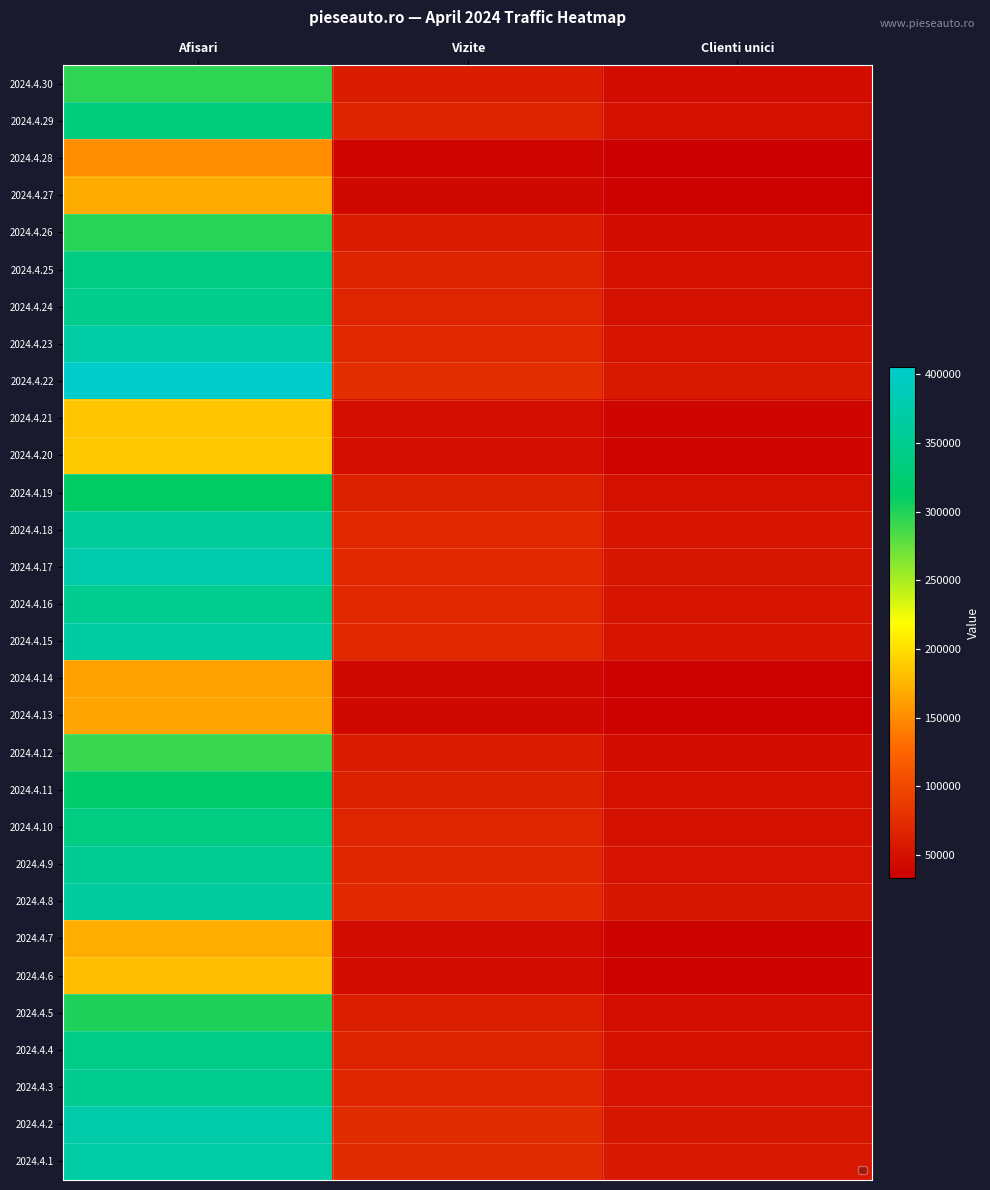

List the series in order of their peak value, lowest first.

2024.4.28, 2024.4.14, 2024.4.13, 2024.4.27, 2024.4.7, 2024.4.6, 2024.4.21, 2024.4.20, 2024.4.12, 2024.4.30, 2024.4.26, 2024.4.5, 2024.4.19, 2024.4.11, 2024.4.29, 2024.4.10, 2024.4.25, 2024.4.4, 2024.4.24, 2024.4.3, 2024.4.16, 2024.4.9, 2024.4.18, 2024.4.8, 2024.4.15, 2024.4.1, 2024.4.23, 2024.4.2, 2024.4.17, 2024.4.22